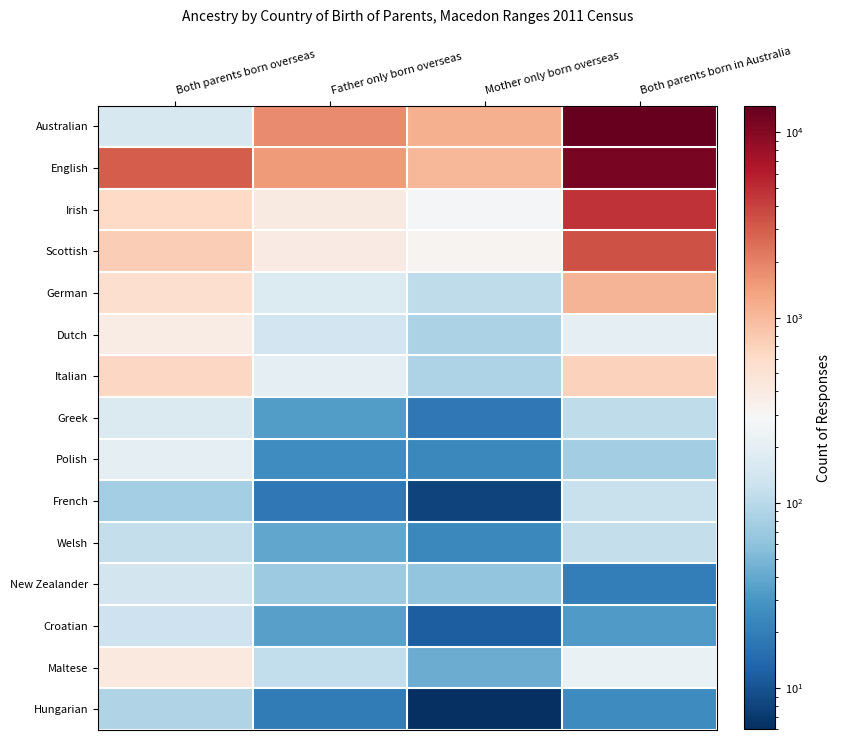

What is the smallest value displayed?

6